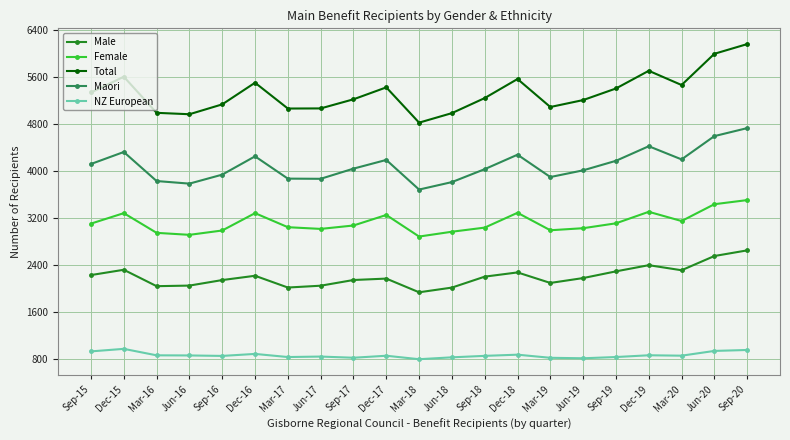

Rank the series by their average value, from lowest to highest.

NZ European, Male, Female, Maori, Total